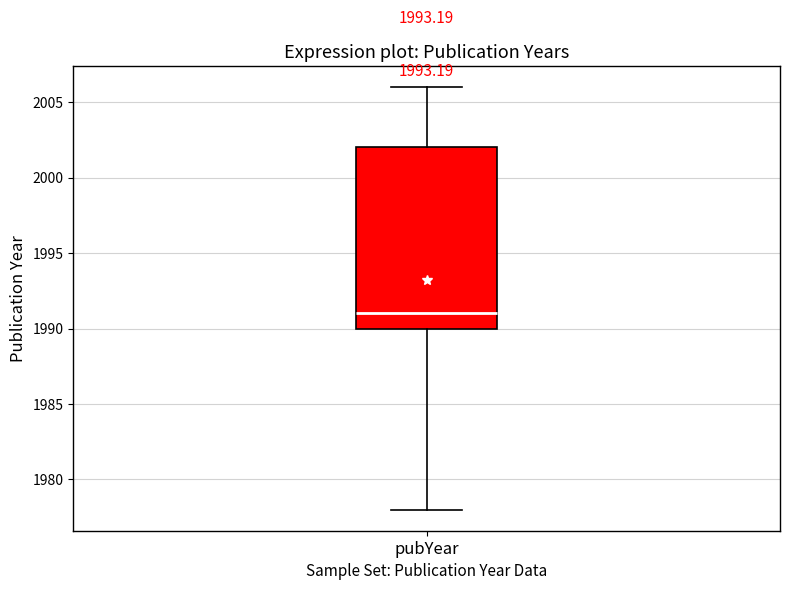

Where is the upper edge of the box for pubYear on the y-axis? The values are not printed on the chart, so give them approximately, as read against the axis.

2002